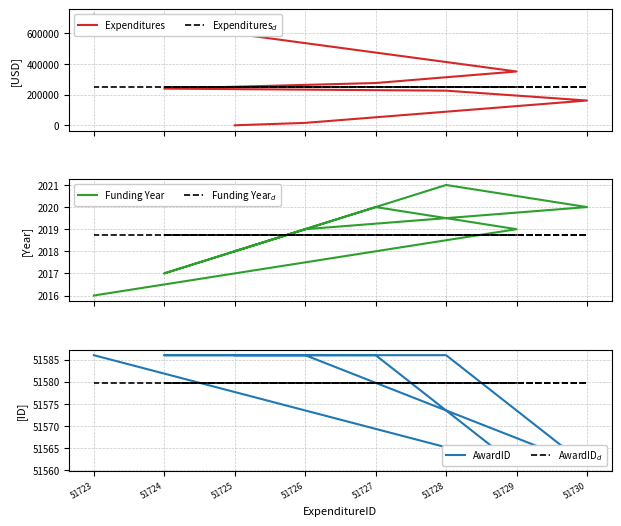

True or false: AwardID$_d$ has more than 0 points higher than both neighbors.

False